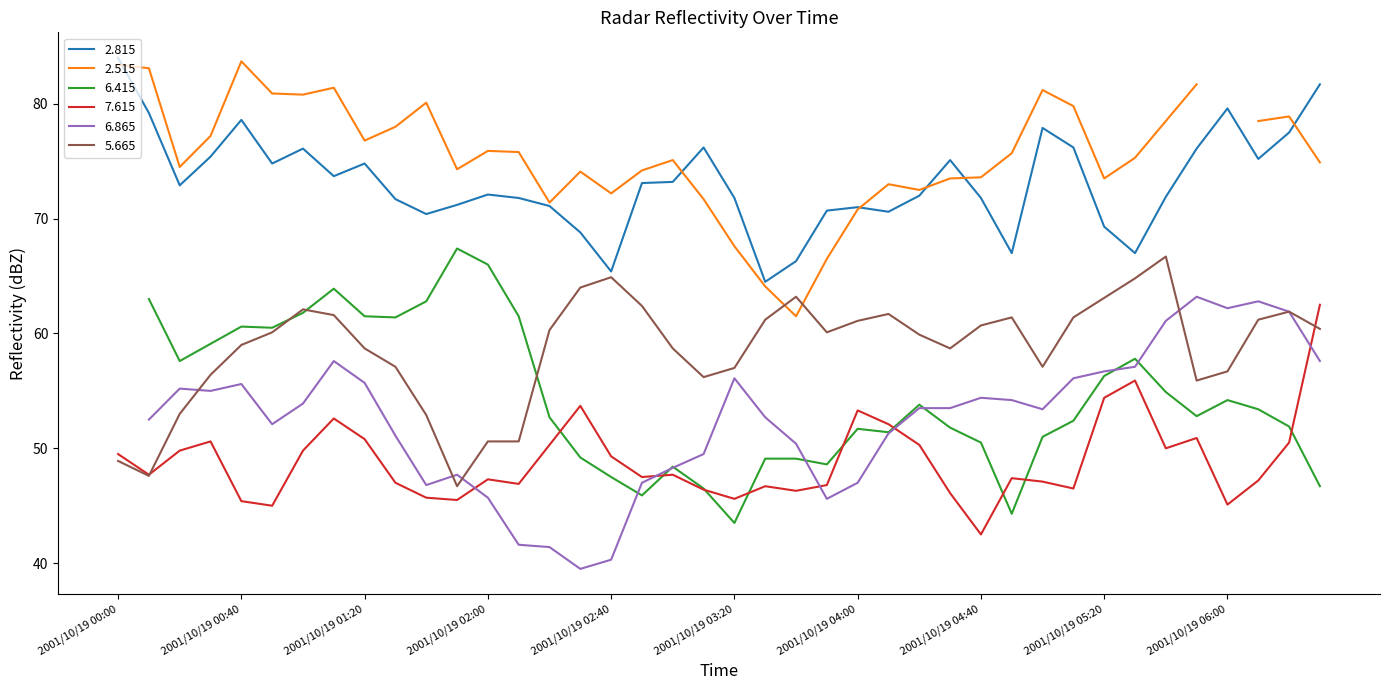

Rank the categories by 2.815 value from highest to lowest.

2001/10/19 00:00, 2001/10/19 06:30, 2001/10/19 06:00, 2001/10/19 00:10, 2001/10/19 00:40, 2001/10/19 05:00, 2001/10/19 06:20, 2001/10/19 03:10, 2001/10/19 05:10, 2001/10/19 01:00, 2001/10/19 05:50, 2001/10/19 00:30, 2001/10/19 06:10, 2001/10/19 04:30, 2001/10/19 00:50, 2001/10/19 01:20, 2001/10/19 01:10, 2001/10/19 03:00, 2001/10/19 02:50, 2001/10/19 00:20, 2001/10/19 02:00, 2001/10/19 04:20, 2001/10/19 05:40, 2001/10/19 02:10, 2001/10/19 03:20, 2001/10/19 04:40, 2001/10/19 01:30, 2001/10/19 01:50, 2001/10/19 02:20, 2001/10/19 04:00, 2001/10/19 03:50, 2001/10/19 04:10, 2001/10/19 01:40, 2001/10/19 05:20, 2001/10/19 02:30, 2001/10/19 04:50, 2001/10/19 05:30, 2001/10/19 03:40, 2001/10/19 02:40, 2001/10/19 03:30